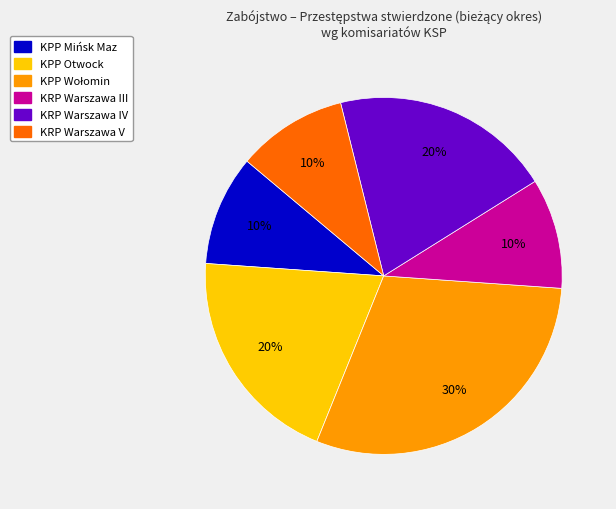

Is there any slice that represents more than half of the pie?

No